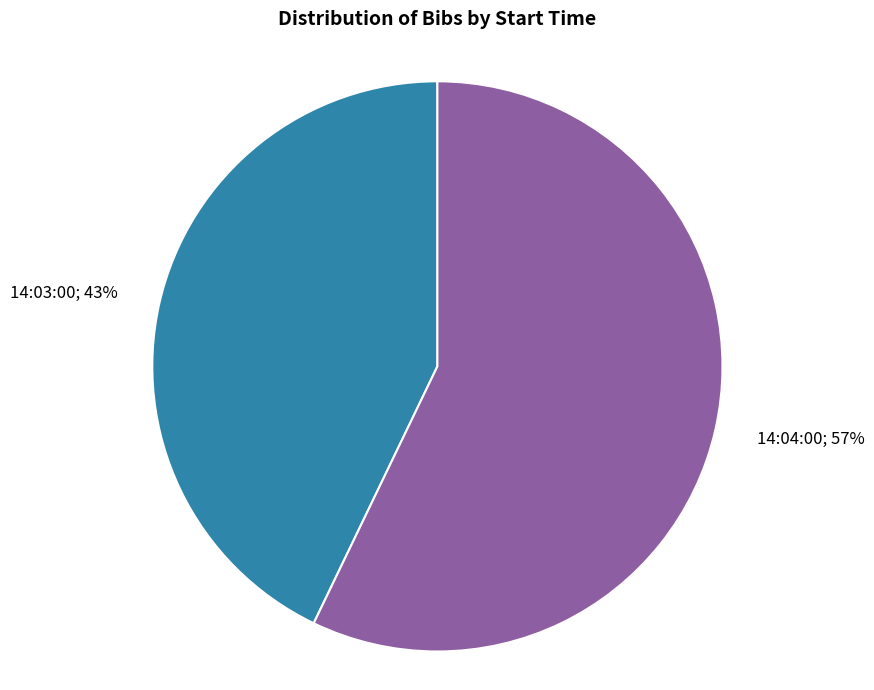

To the nearest percent, what is the average slice percentage?

50%